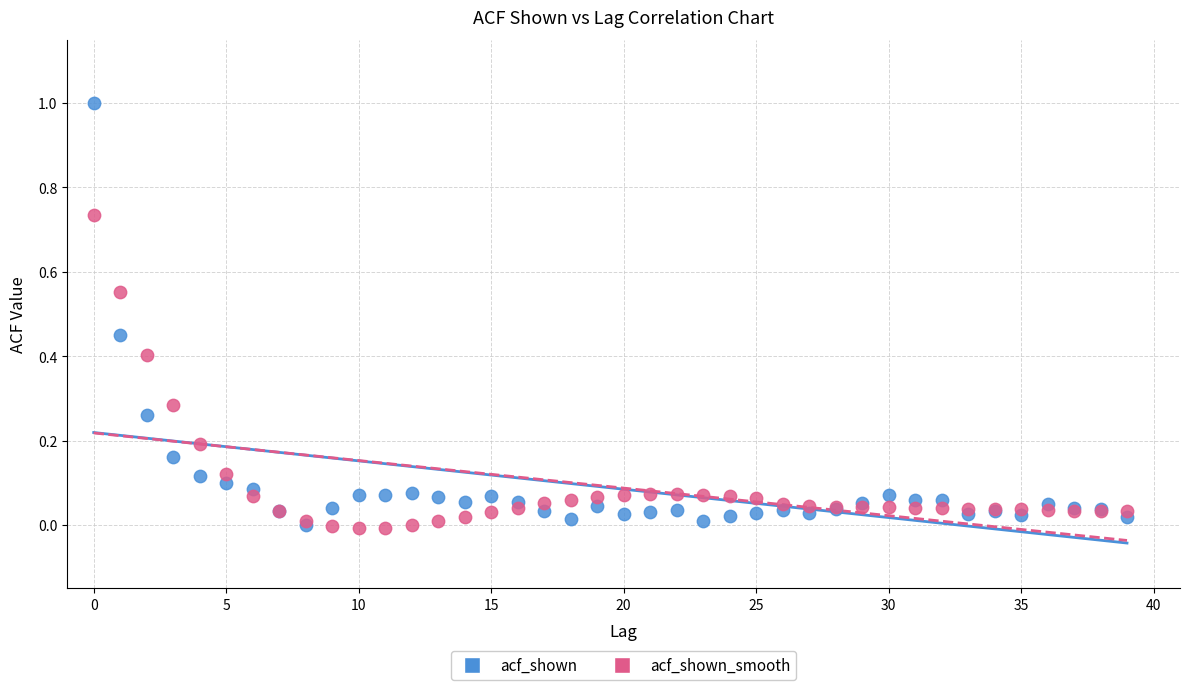

Which series has the widest spread of Y values?

acf_shown